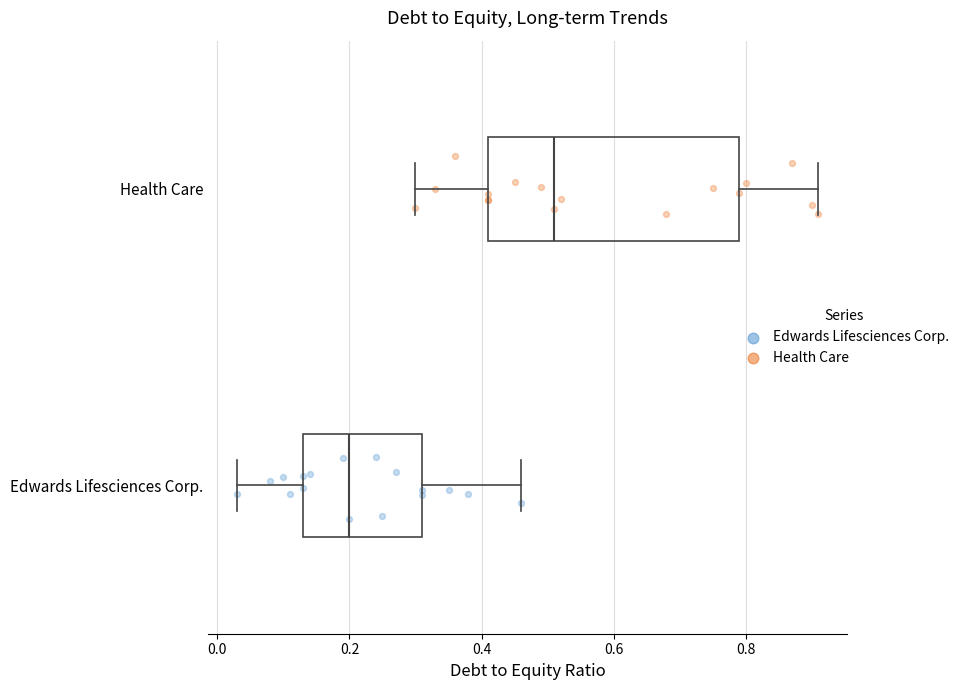

Which box is the widest, from its left edge to its right edge?

Health Care